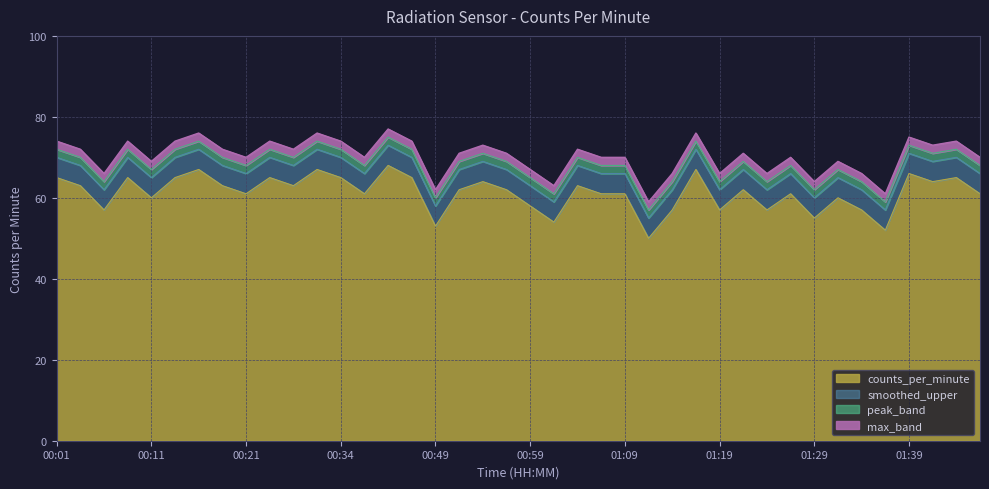

List the labels in order of value, largest first.

00:42, 00:16, 00:29, 01:16, 01:39, 00:01, 00:09, 00:14, 00:24, 00:34, 00:47, 01:44, 00:54, 01:41, 00:04, 00:19, 00:26, 01:04, 00:51, 00:56, 01:21, 00:21, 00:36, 01:06, 01:09, 01:26, 01:49, 00:11, 01:31, 00:59, 00:06, 01:14, 01:19, 01:24, 01:34, 01:29, 01:01, 00:49, 01:37, 01:11